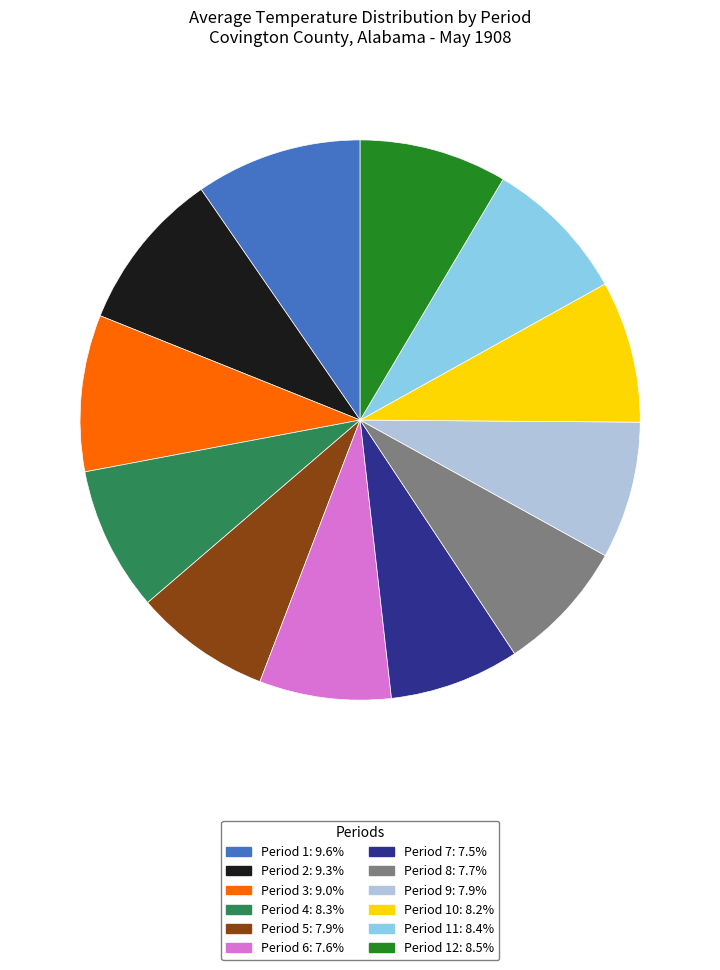

Is there any slice that represents more than half of the pie?

No